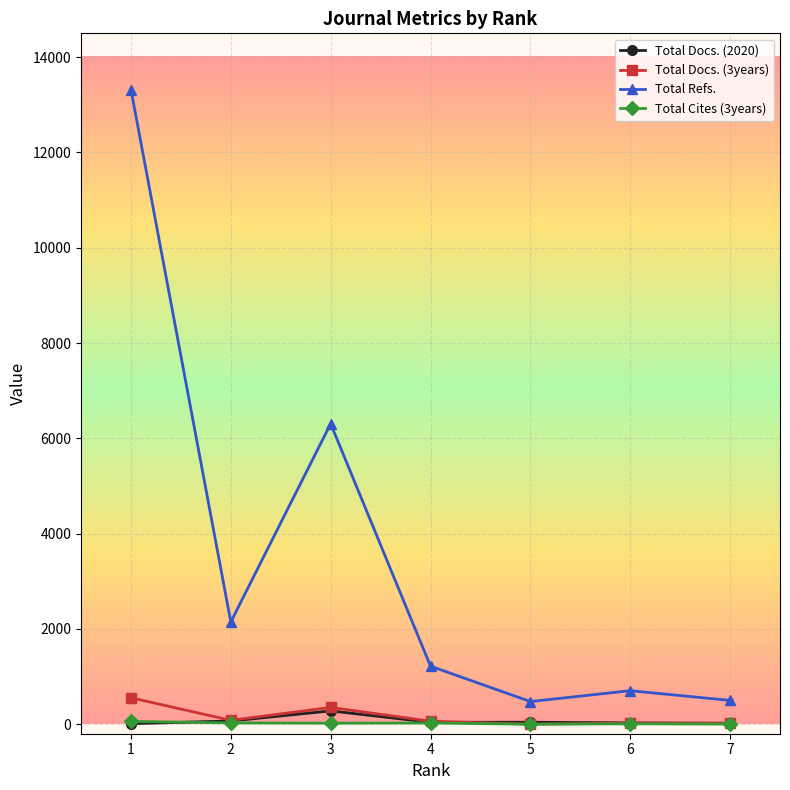

The value of Total Docs. (2020) at 1 is 11. True or false?

True